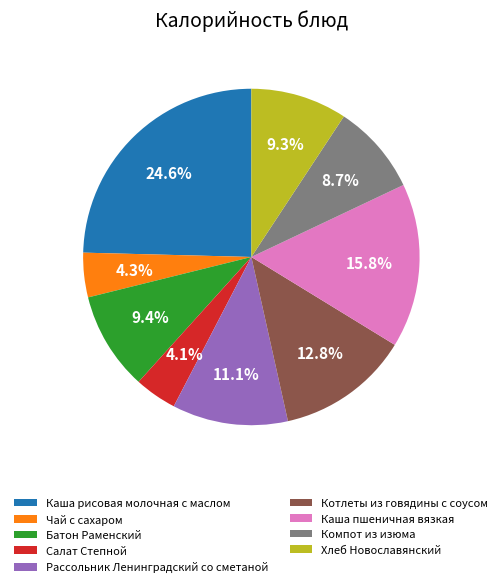

To the nearest percent, what portion does Хлеб Новославянский represent?

9%